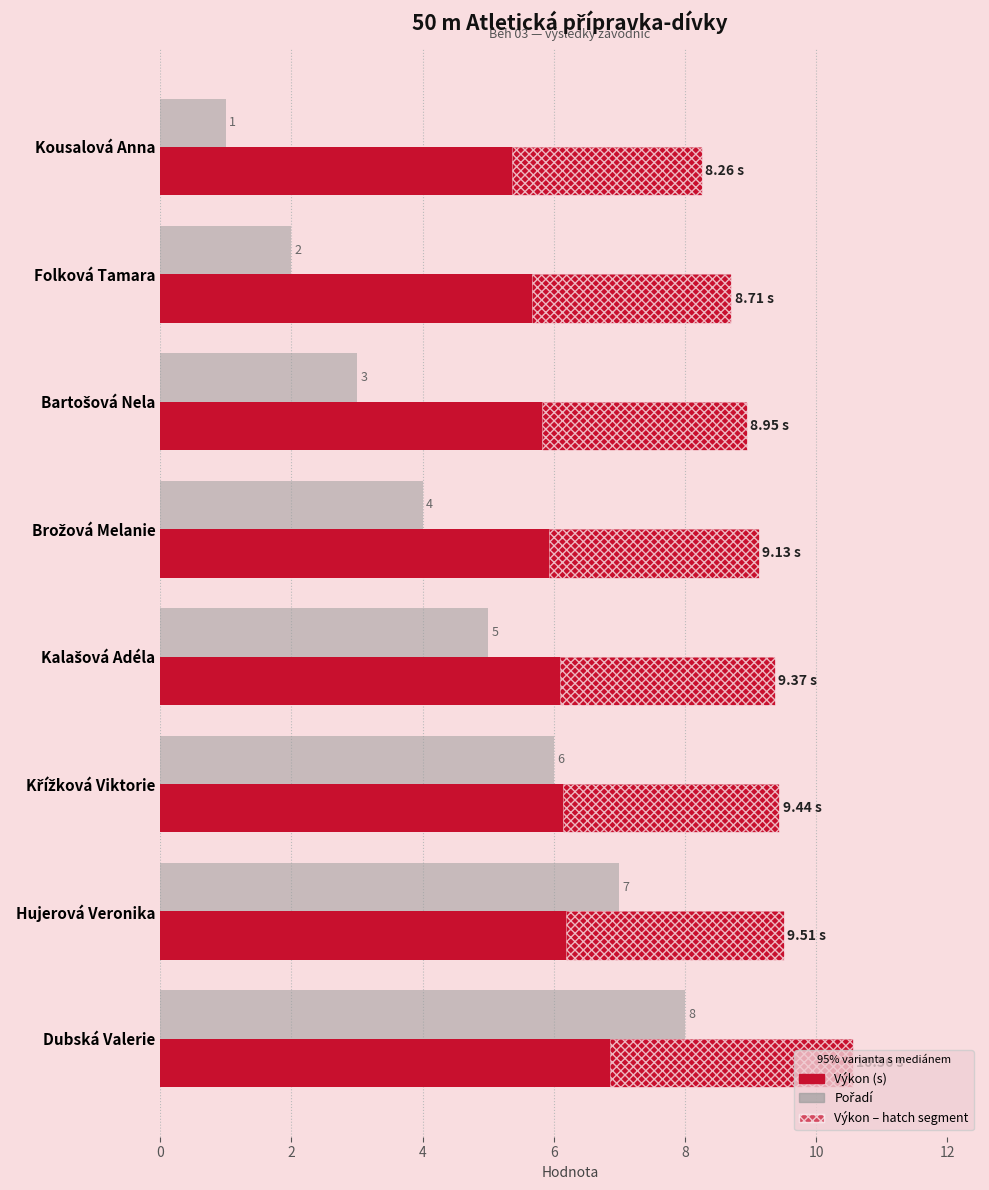

The value of Výkon (s) at Hujerová Veronika is 13.9. True or false?

False